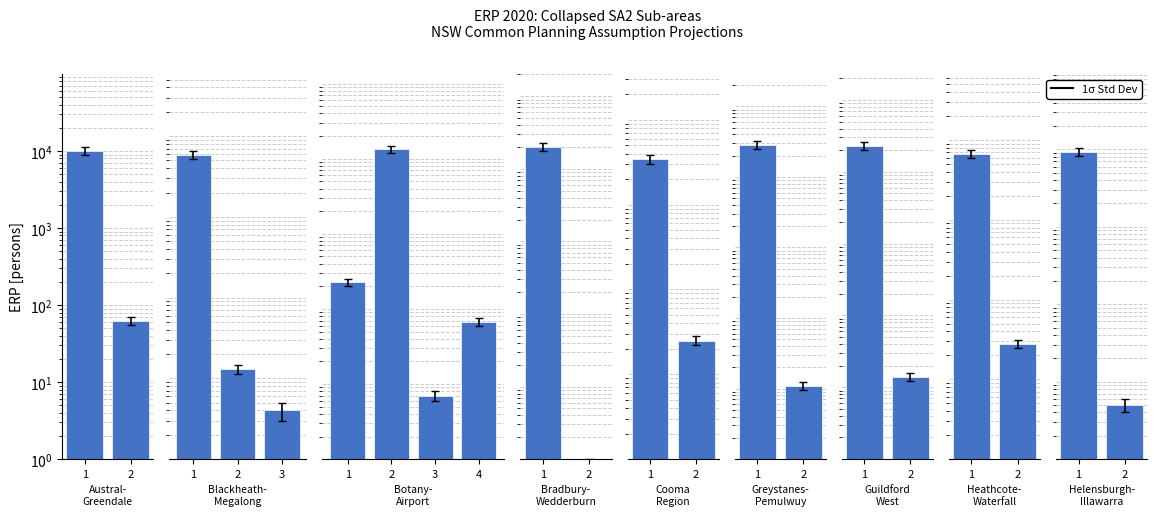

Does the chart contain any negative values?

No